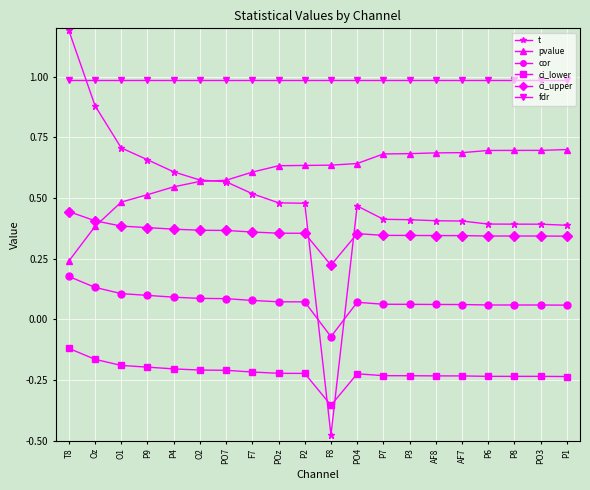

True or false: ci_upper has a value of 0.4 at PO7.

True